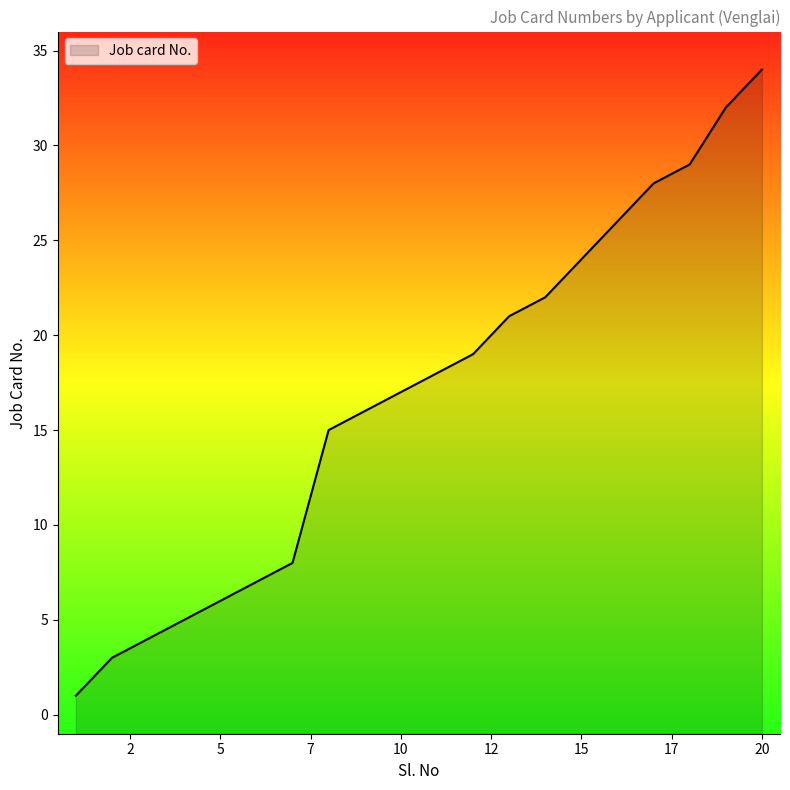

What is the sum of all values?

335